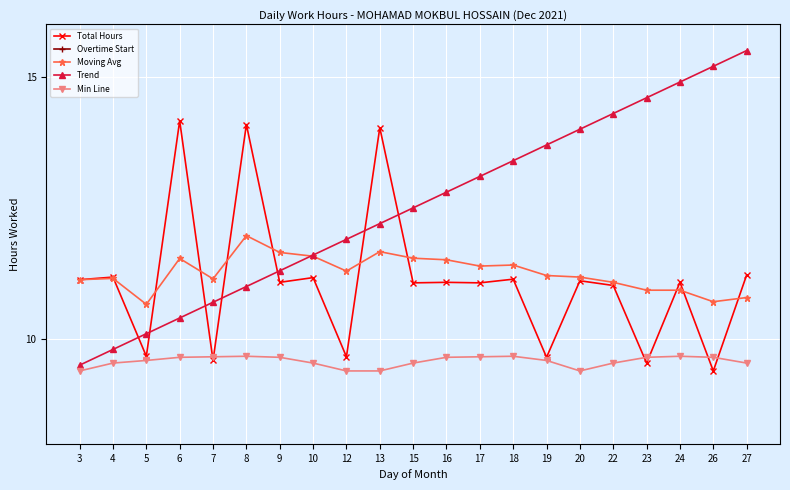

What is the difference between the maximum and minimum values in the Total Hours series?

4.8